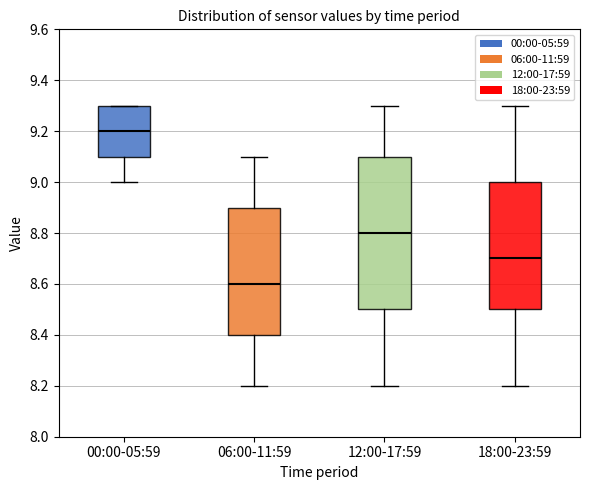

Where does the lower whisker of the box for 06:00-11:59 end on the y-axis? The values are not printed on the chart, so give them approximately, as read against the axis.

8.2